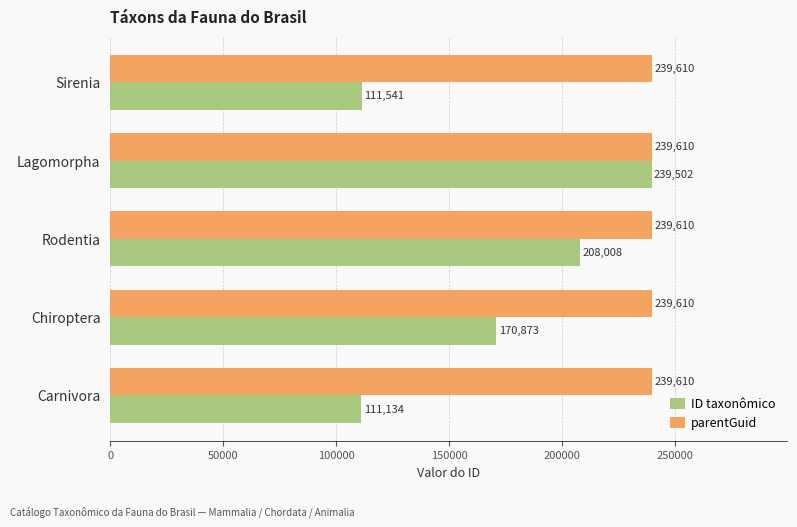

List the series in order of their peak value, highest first.

parentGuid, ID taxonômico